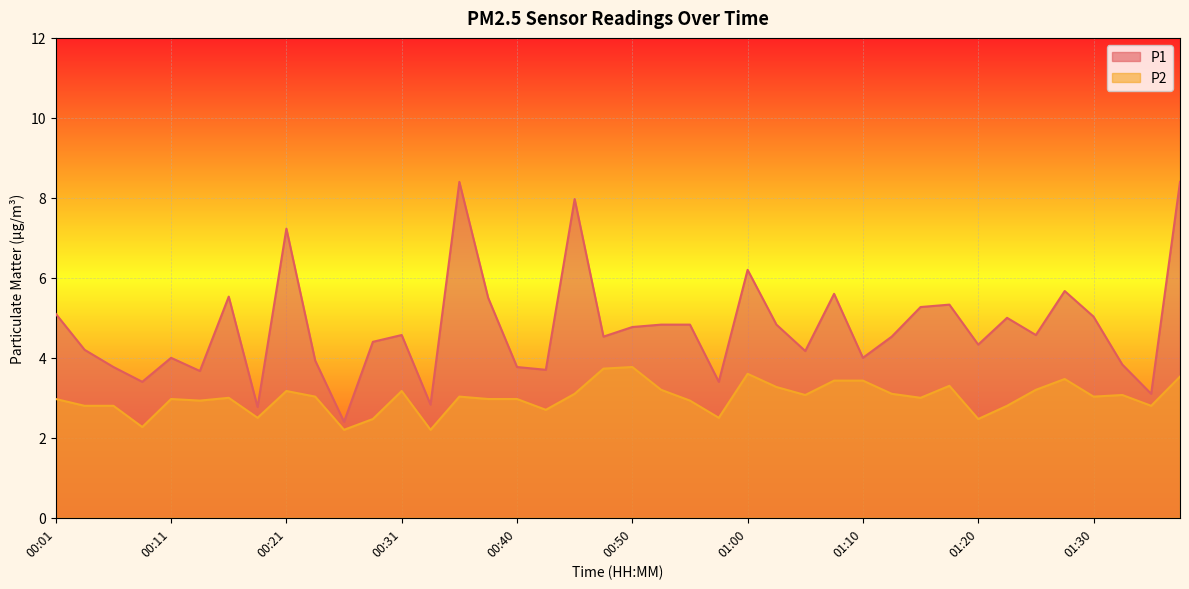

At which category does P1 reach its first local peak?

00:11